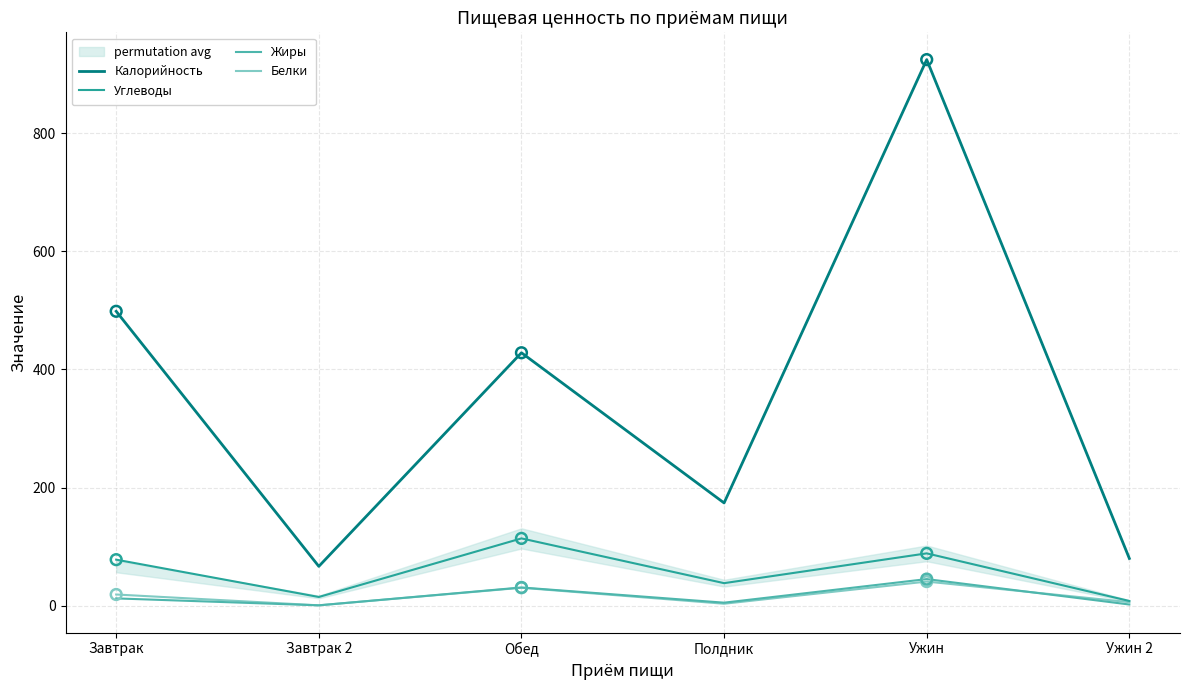

At which category is the sum across all series the highest?

Ужин